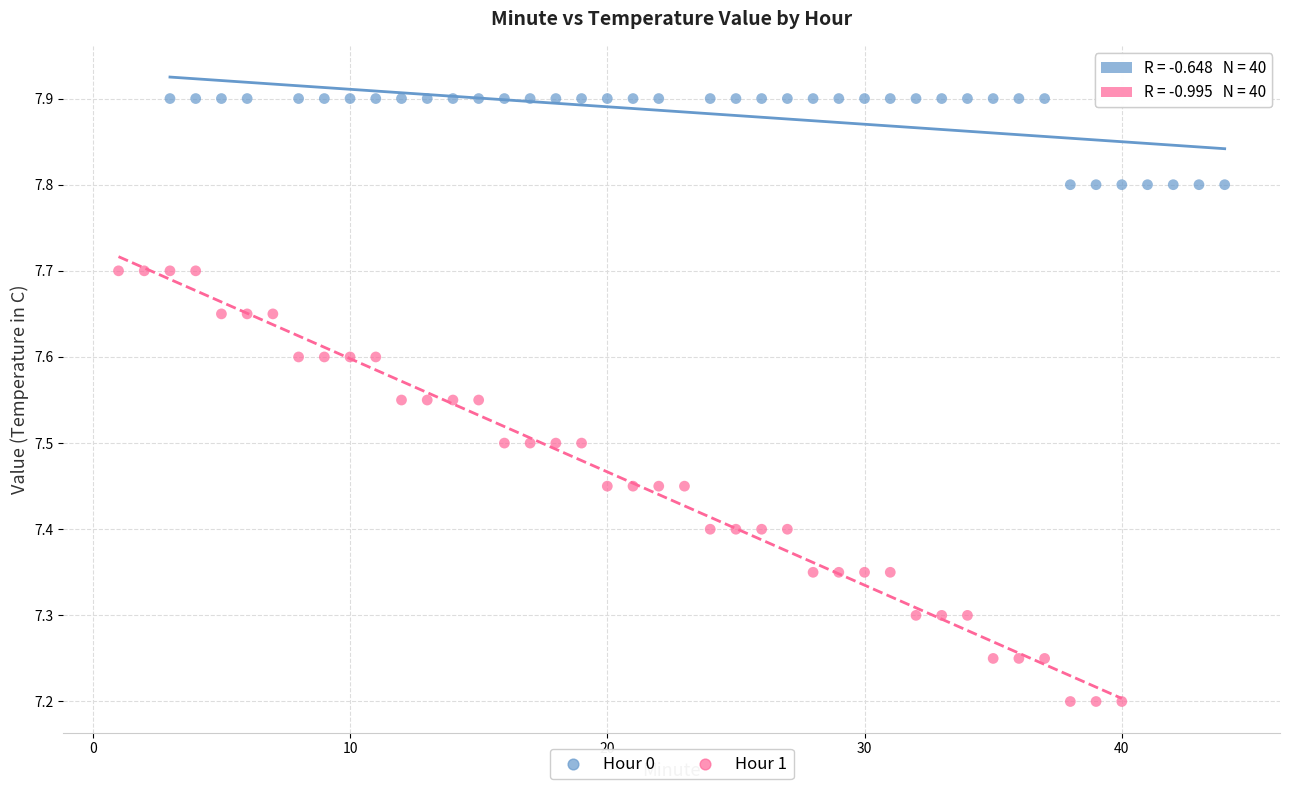

Which series reaches the maximum Y coordinate?

Hour 0